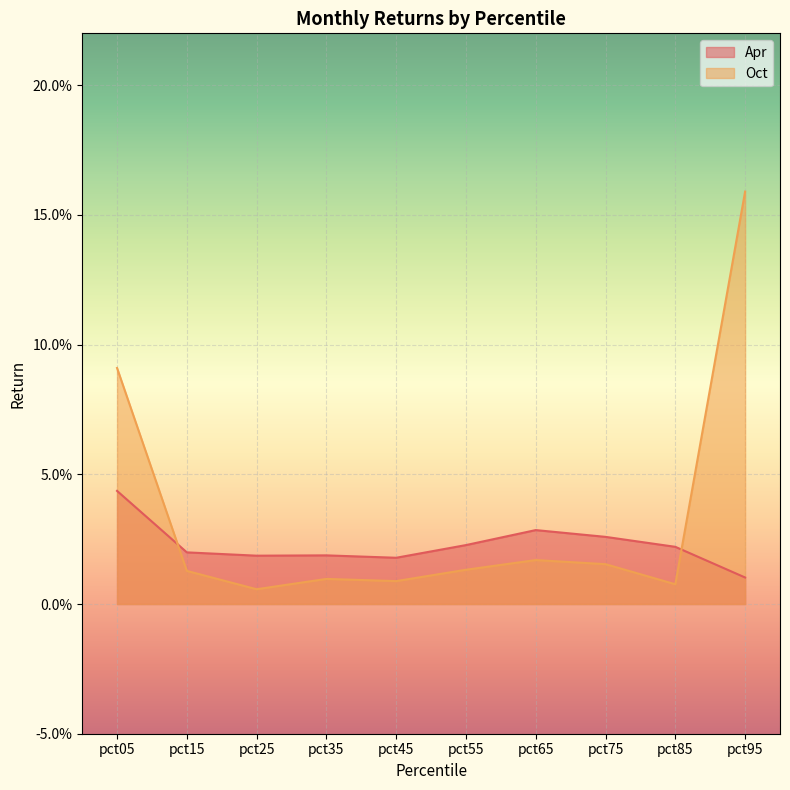

Reading right to left, extract all data points from this chart.

Apr: pct95=0.0	pct85=0.0	pct75=0.0	pct65=0.0	pct55=0.0	pct45=0.0	pct35=0.0	pct25=0.0	pct15=0.0	pct05=0.0
Oct: pct95=0.2	pct85=0.0	pct75=0.0	pct65=0.0	pct55=0.0	pct45=0.0	pct35=0.0	pct25=0.0	pct15=0.0	pct05=0.1